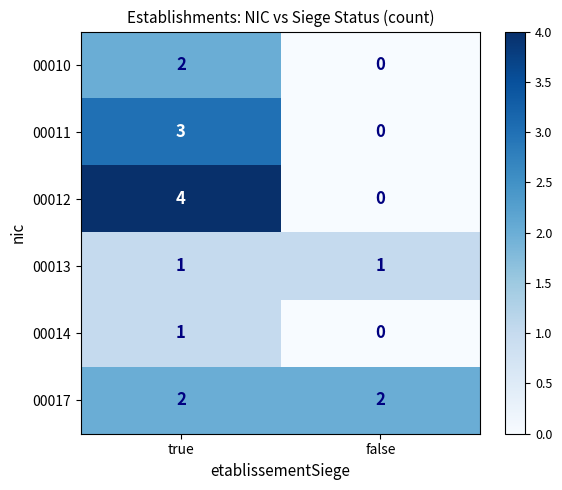

Where is 00011 nearest to the value 1?

false